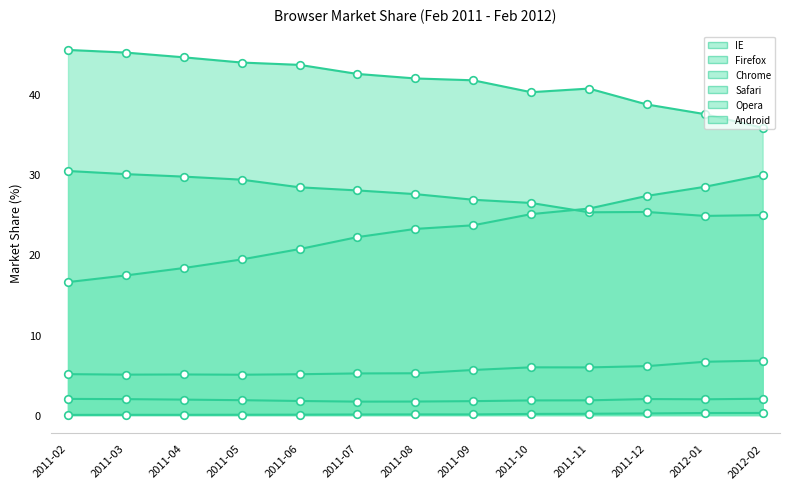

Which series has the widest spread of Y values?

Chrome